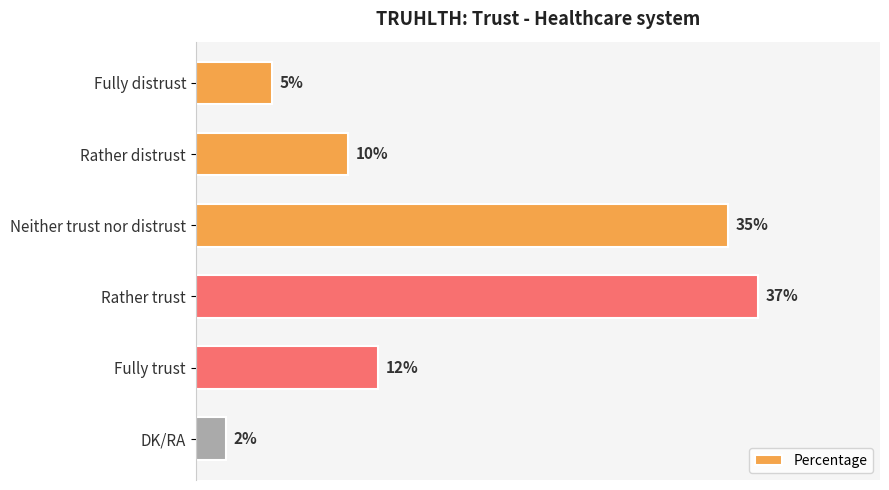

Which category has the highest value across all series?

Rather trust